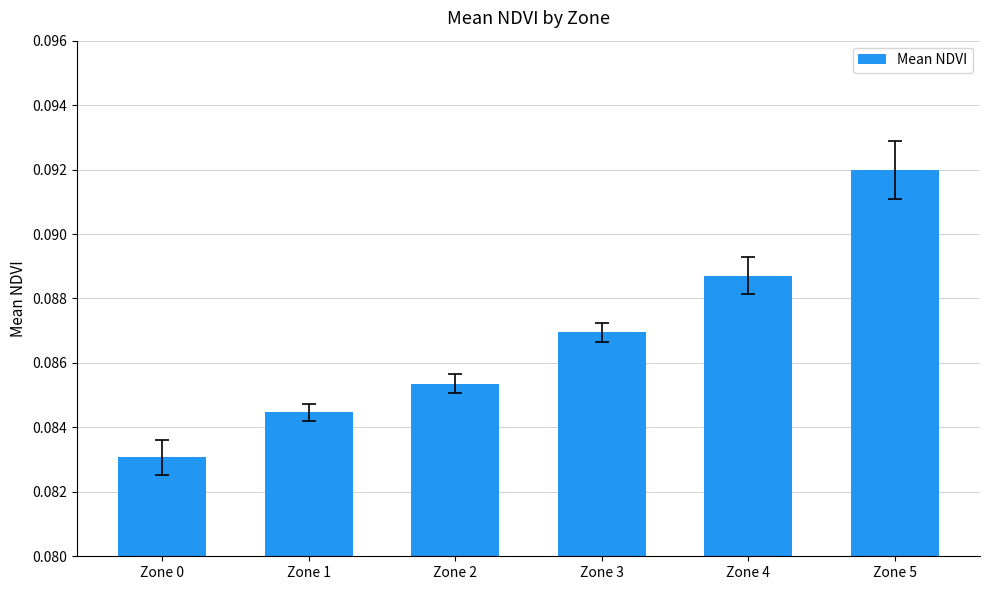

What is the sum of all values?

0.5